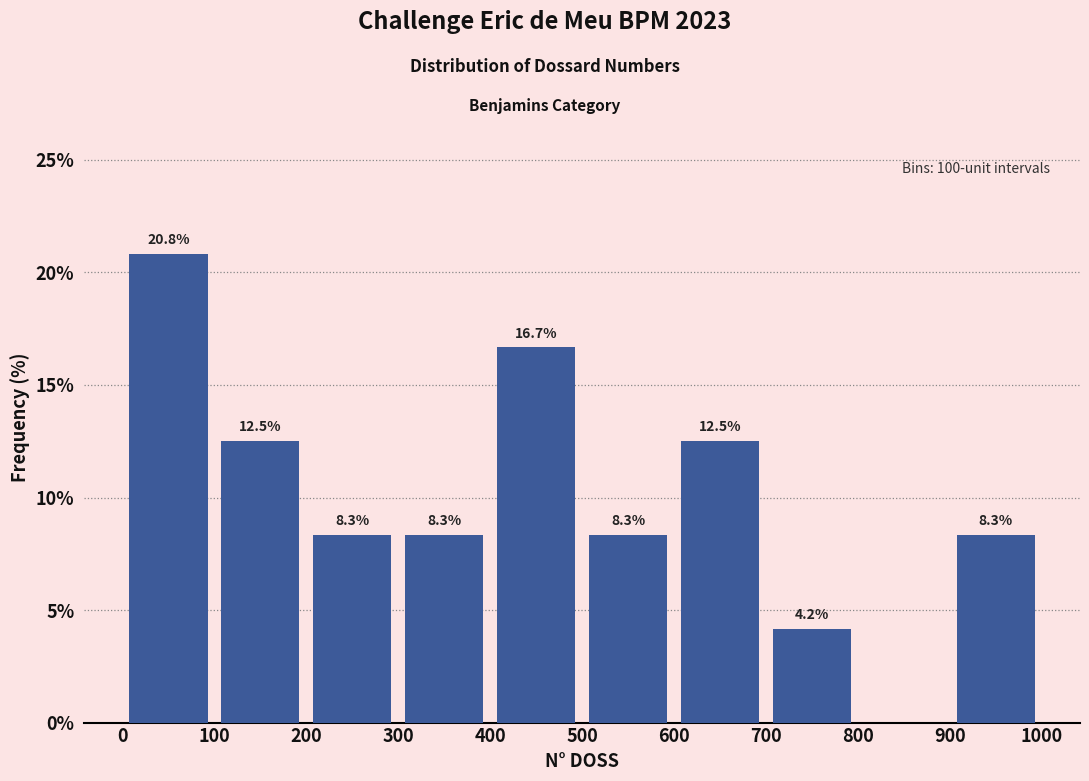

Which range on the x-axis has the tallest bar?

0 to 100